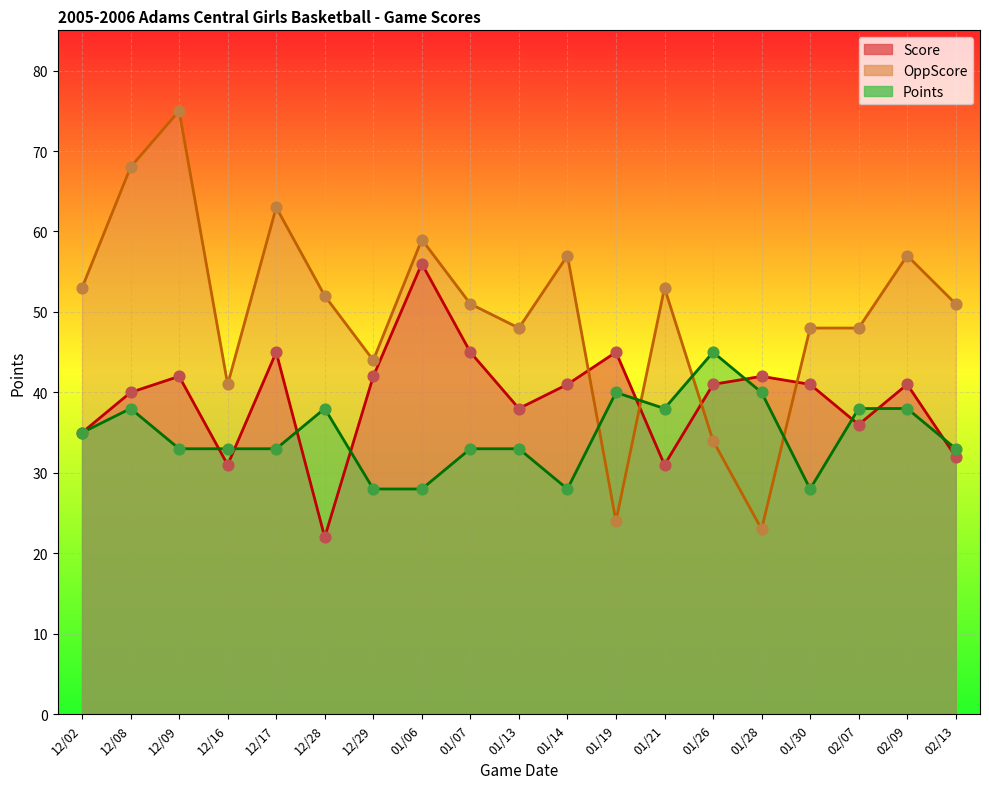

Is the value of OppScore at 01/26 greater than the value of Points at 12/08?

No